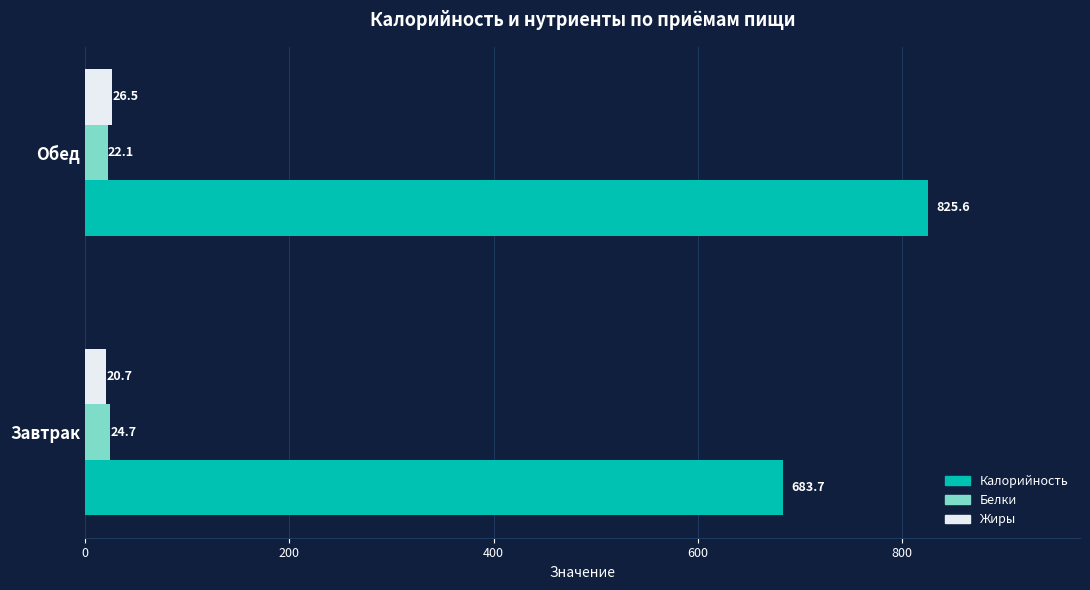

Rank the series at Завтрак from lowest to highest value.

Жиры, Белки, Калорийность